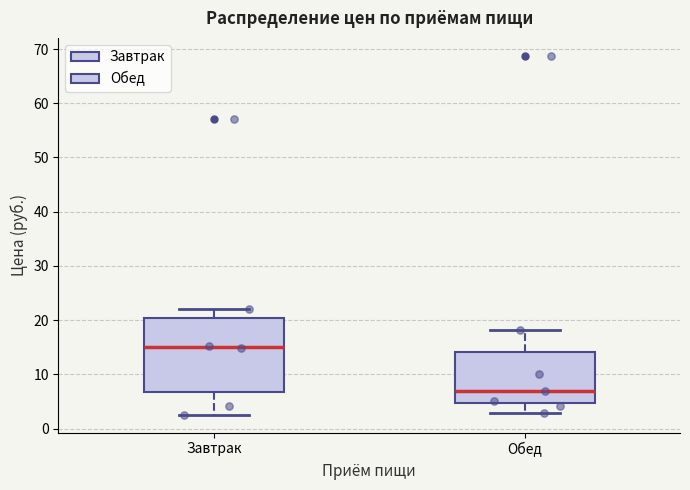

Where is the upper edge of the box for Завтрак on the y-axis? The values are not printed on the chart, so give them approximately, as read against the axis.

20